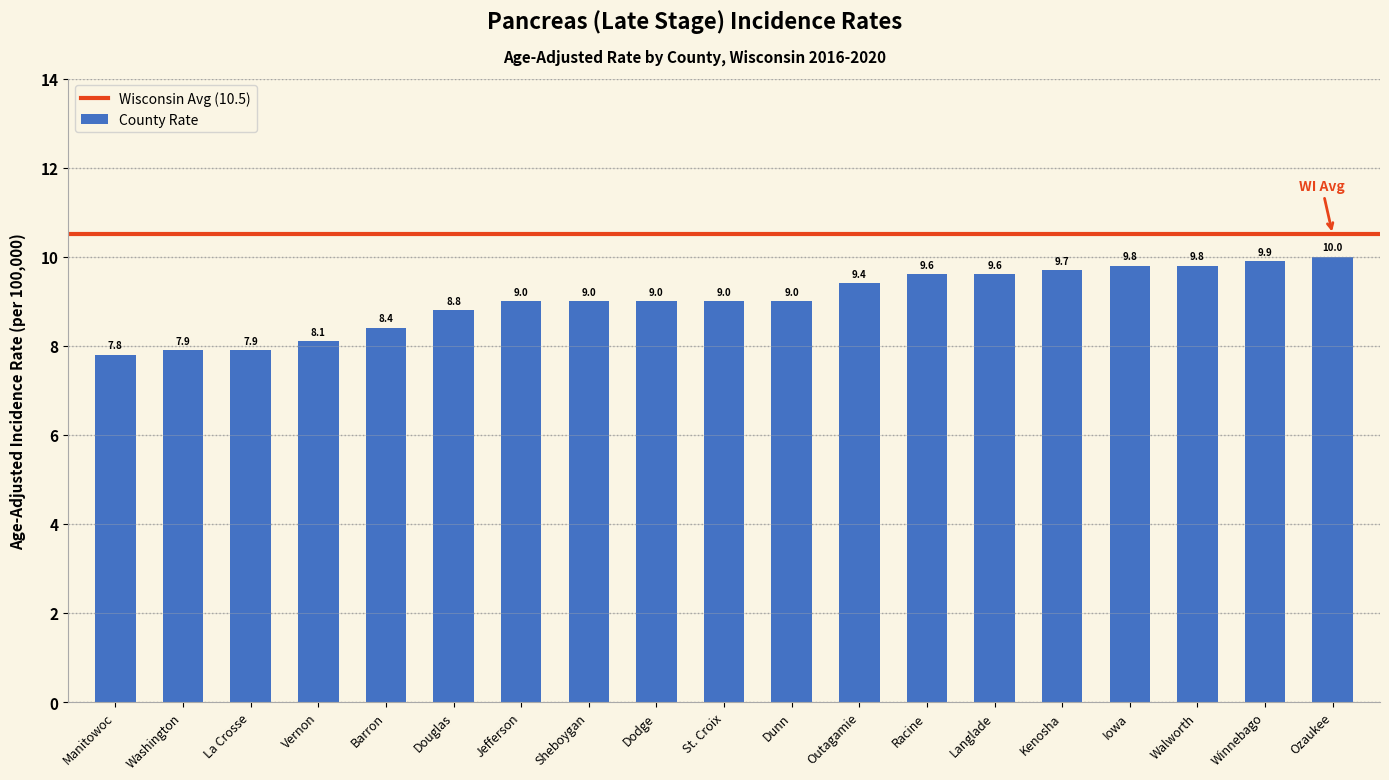

Read the value at Winnebago.

9.9